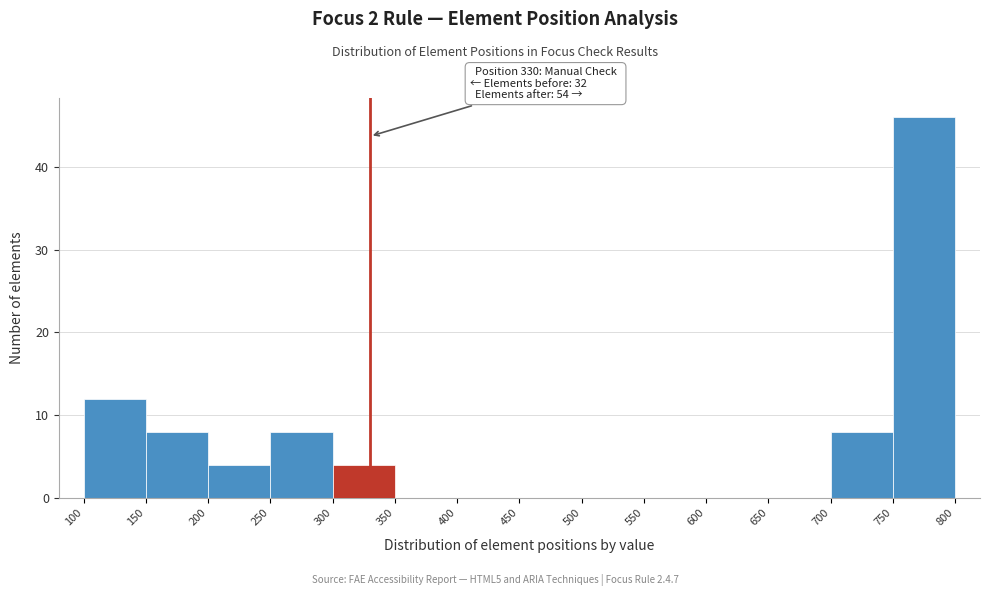

Over which range of the x-axis is the bar tallest?

750 to 800